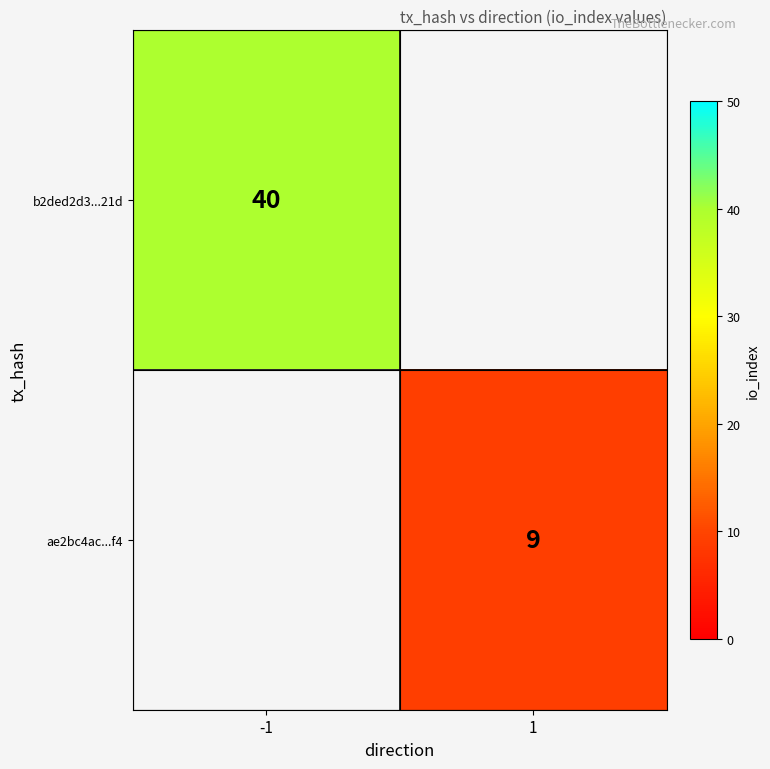

The b2ded2d3...21d series shows 25 at -1. True or false?

False